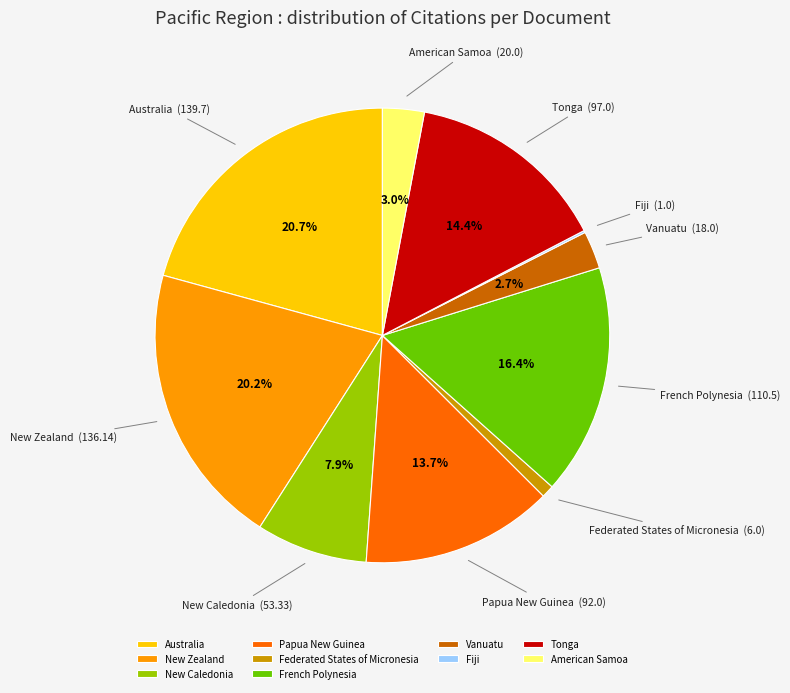

To the nearest percent, what is the average slice percentage?

10%